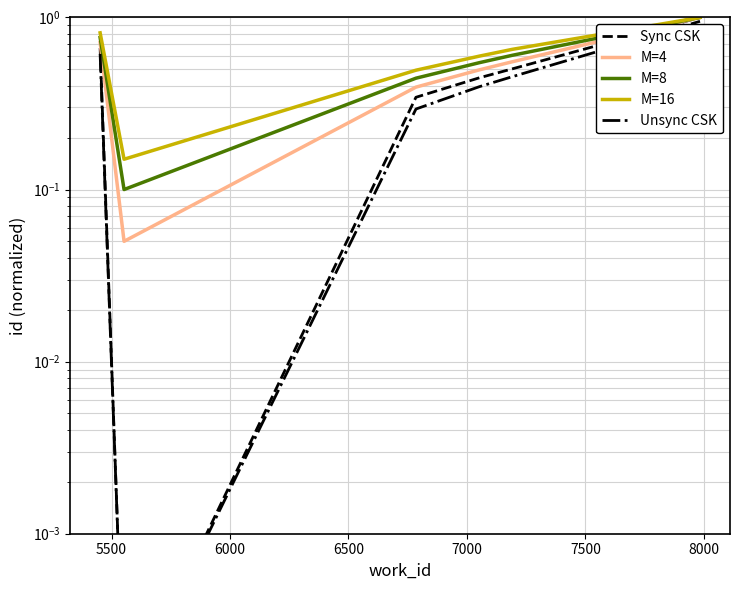

What is the average value of the Sync CSK series?

0.5